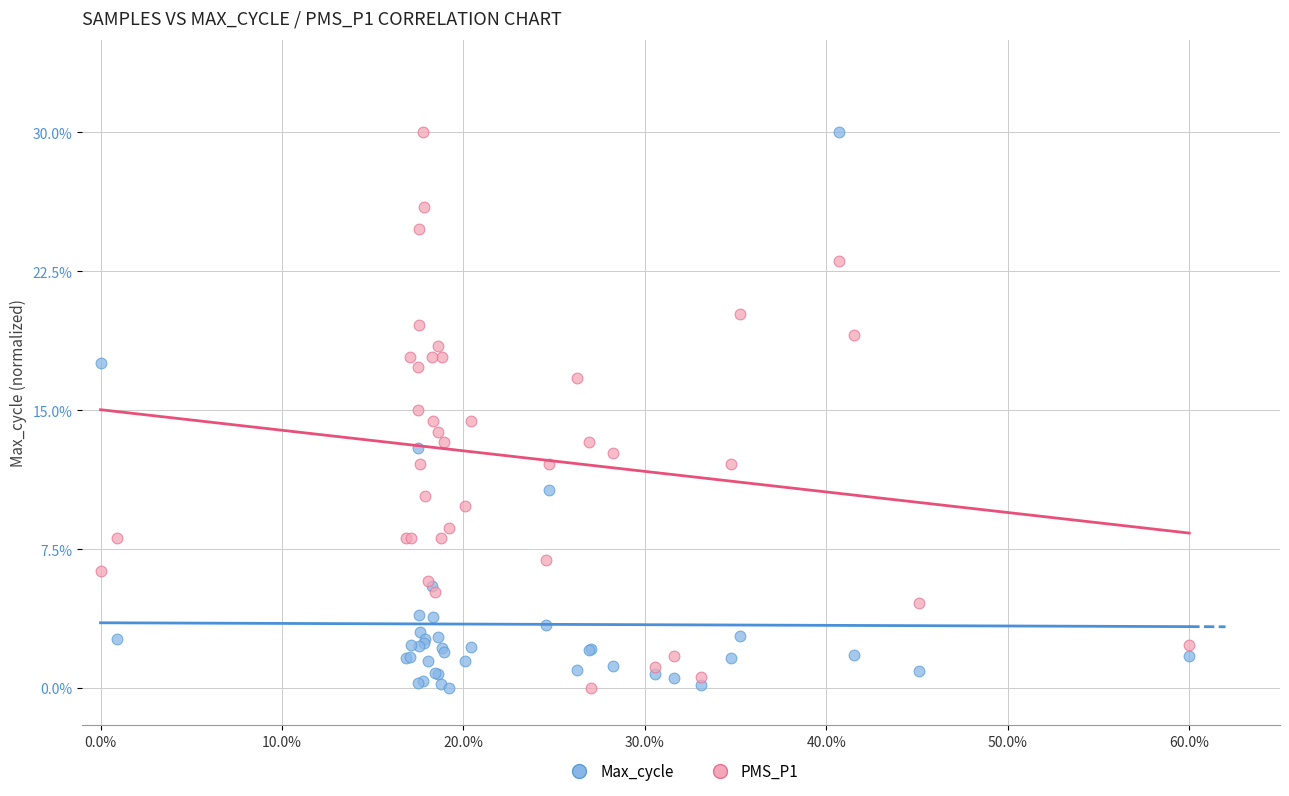

What are all the series names shown in the legend?

Max_cycle, PMS_P1